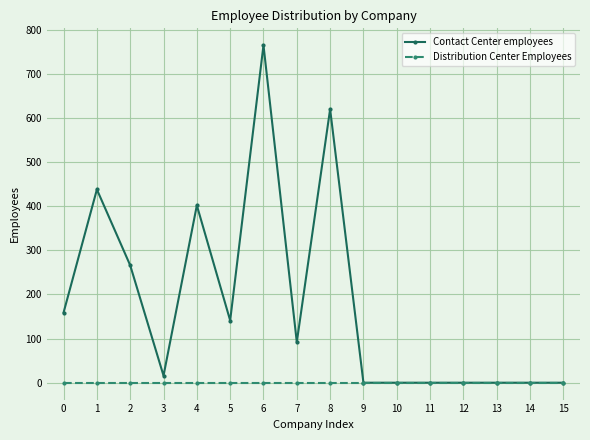

Does the chart display data point markers on the line(s)?

Yes